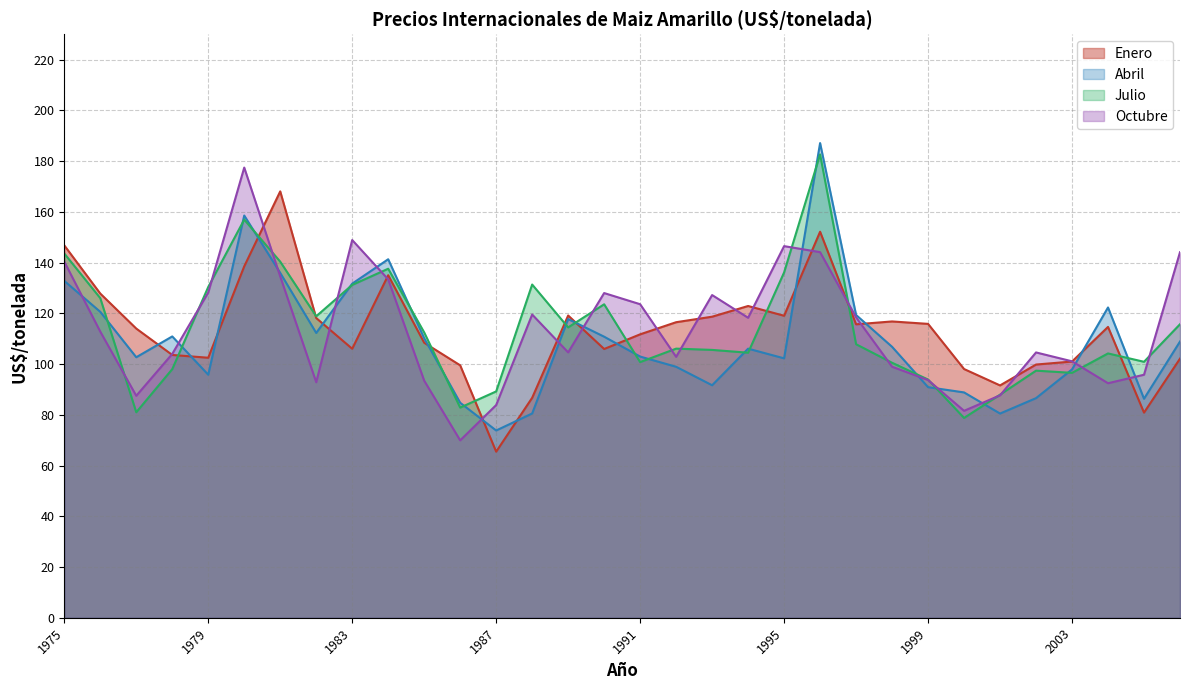

True or false: Octubre has a value of 127.2 at 1993.

True